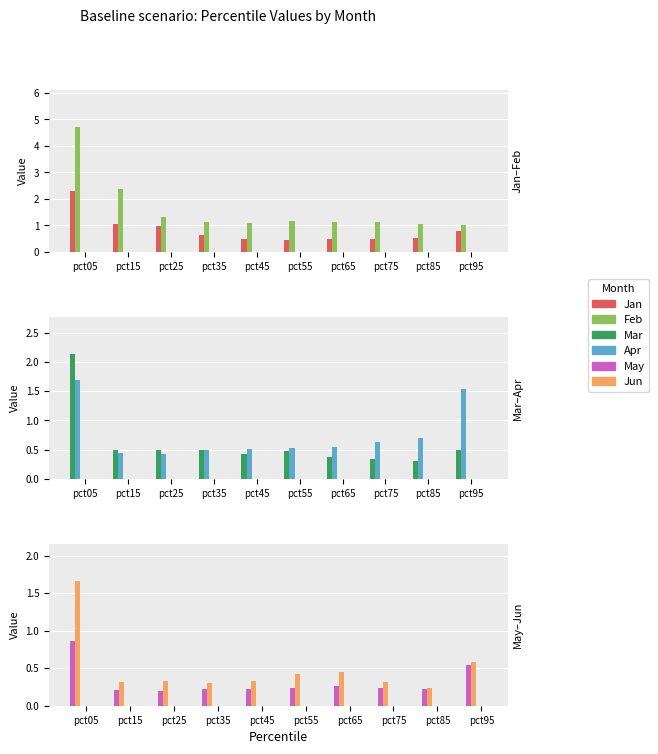

Reading left to right, extract all data points from this chart.

Jan: 2.3	1.0	1.0	0.6	0.5	0.5	0.5	0.5	0.5	0.8
Feb: 4.7	2.4	1.3	1.1	1.1	1.2	1.1	1.1	1.1	1.0
Mar: 2.1	0.5	0.5	0.5	0.4	0.5	0.4	0.3	0.3	0.5
Apr: 1.7	0.4	0.4	0.5	0.5	0.5	0.6	0.6	0.7	1.5
May: 0.9	0.2	0.2	0.2	0.2	0.2	0.3	0.2	0.2	0.5
Jun: 1.7	0.3	0.3	0.3	0.3	0.4	0.4	0.3	0.2	0.6